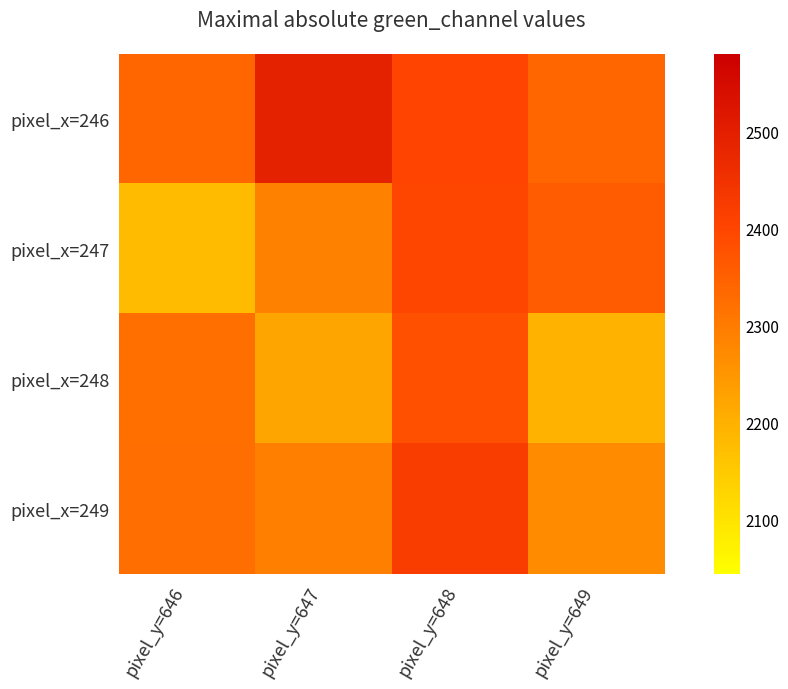

What is the maximum value shown in the chart?

2488